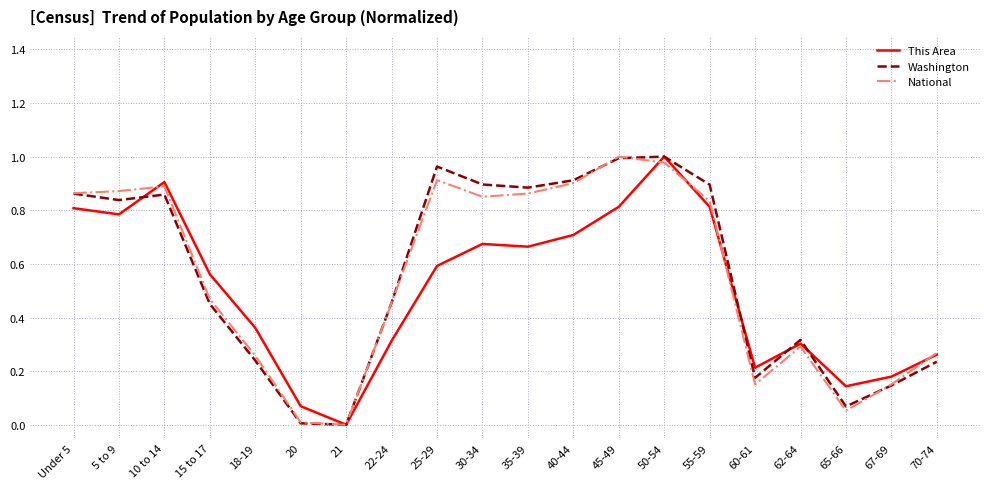

Between 40-44 and 50-54, which series saw the biggest shift?

This Area